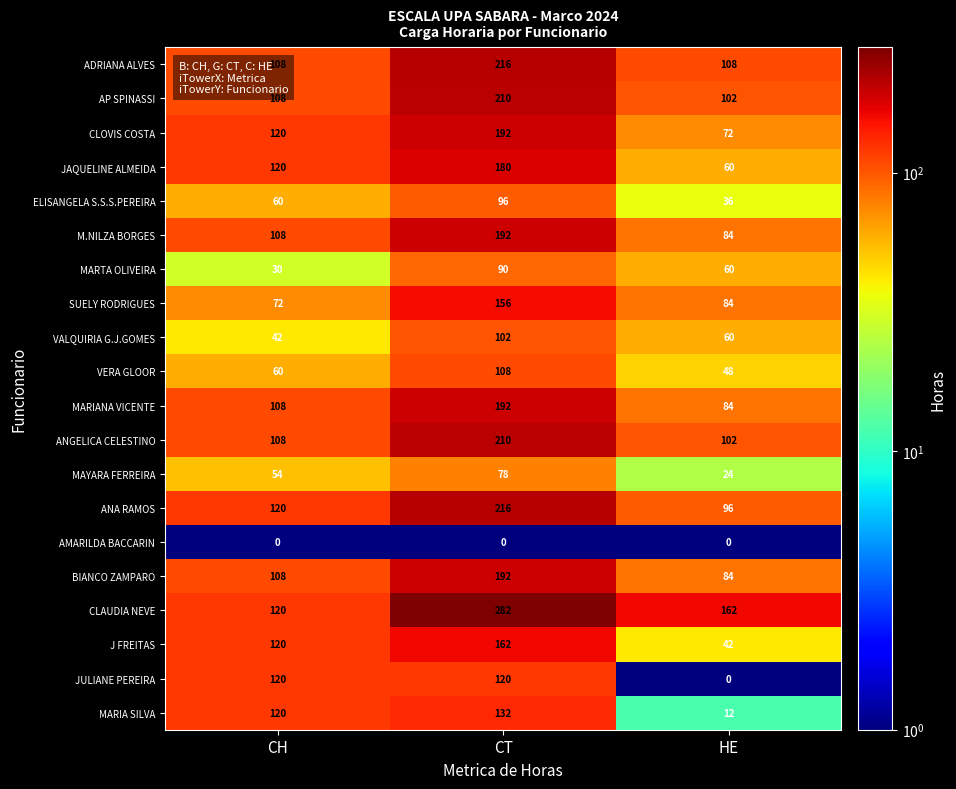

What is the average value of the JULIANE PEREIRA series?

80